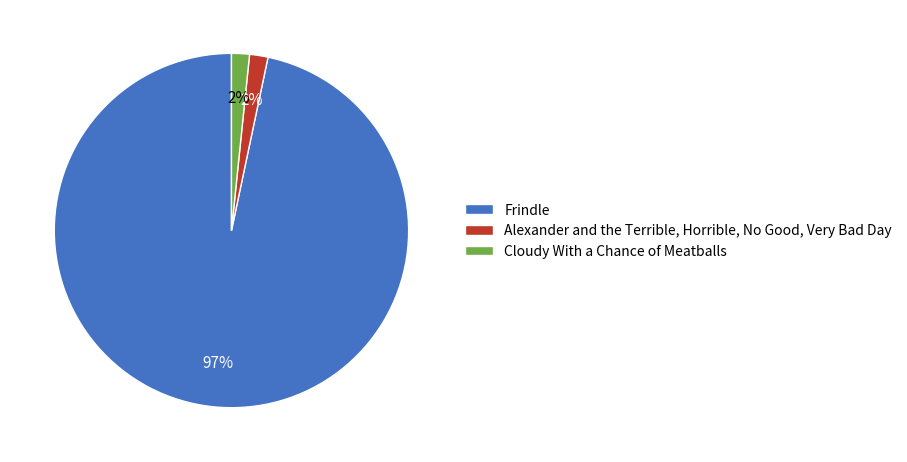

Which category has the biggest portion of the pie?

Frindle